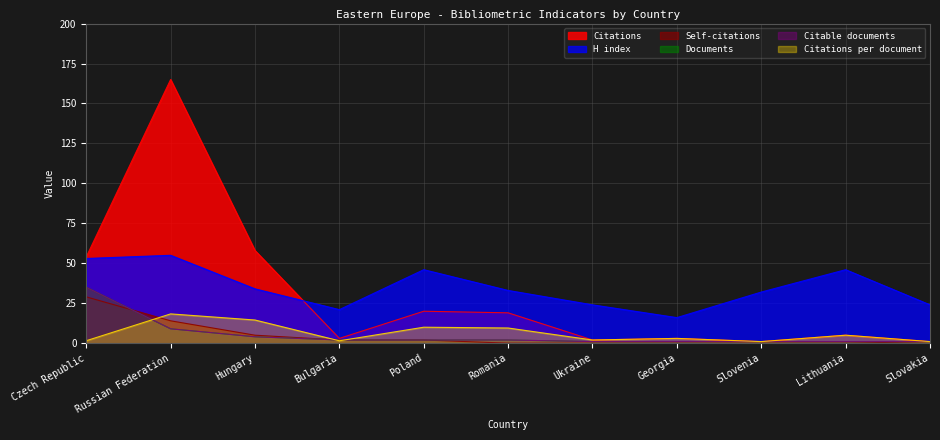

How many data points in H index are above 33?

5